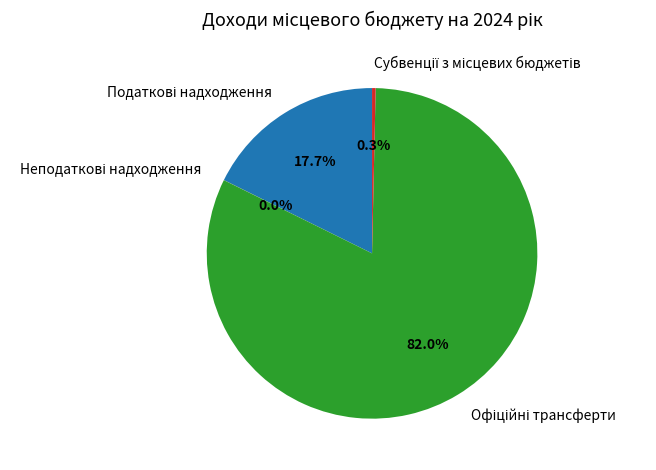

Is there a majority slice in this chart?

Yes